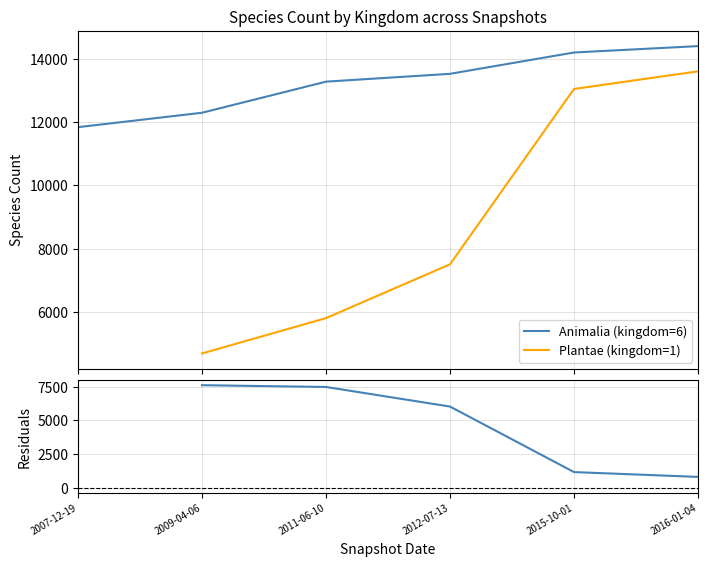

How many series are shown in this chart?

3